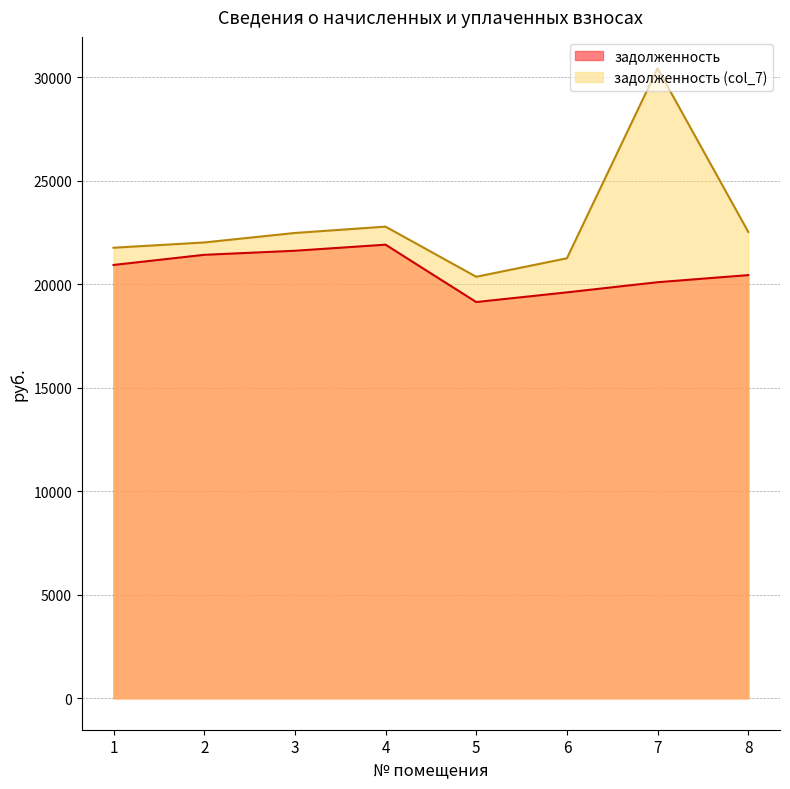

Which series has the largest range (max minus min)?

задолженность (col_7)